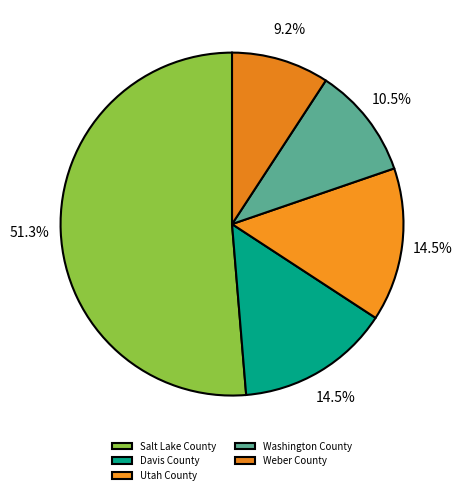

Which category has the smallest portion of the pie?

Weber County